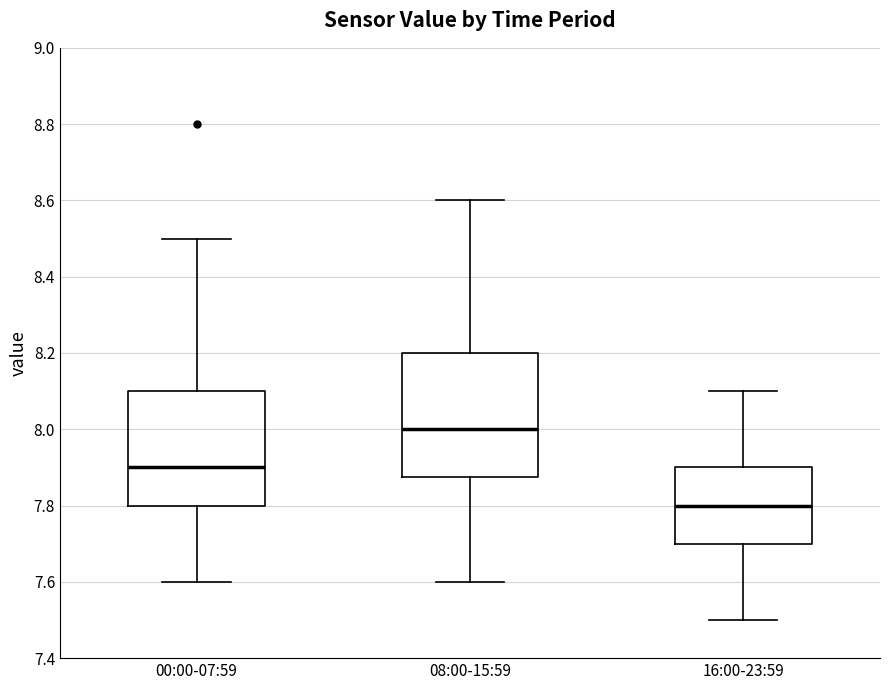

Comparing the boxes themselves (not the whiskers), which one is the tallest?

08:00-15:59